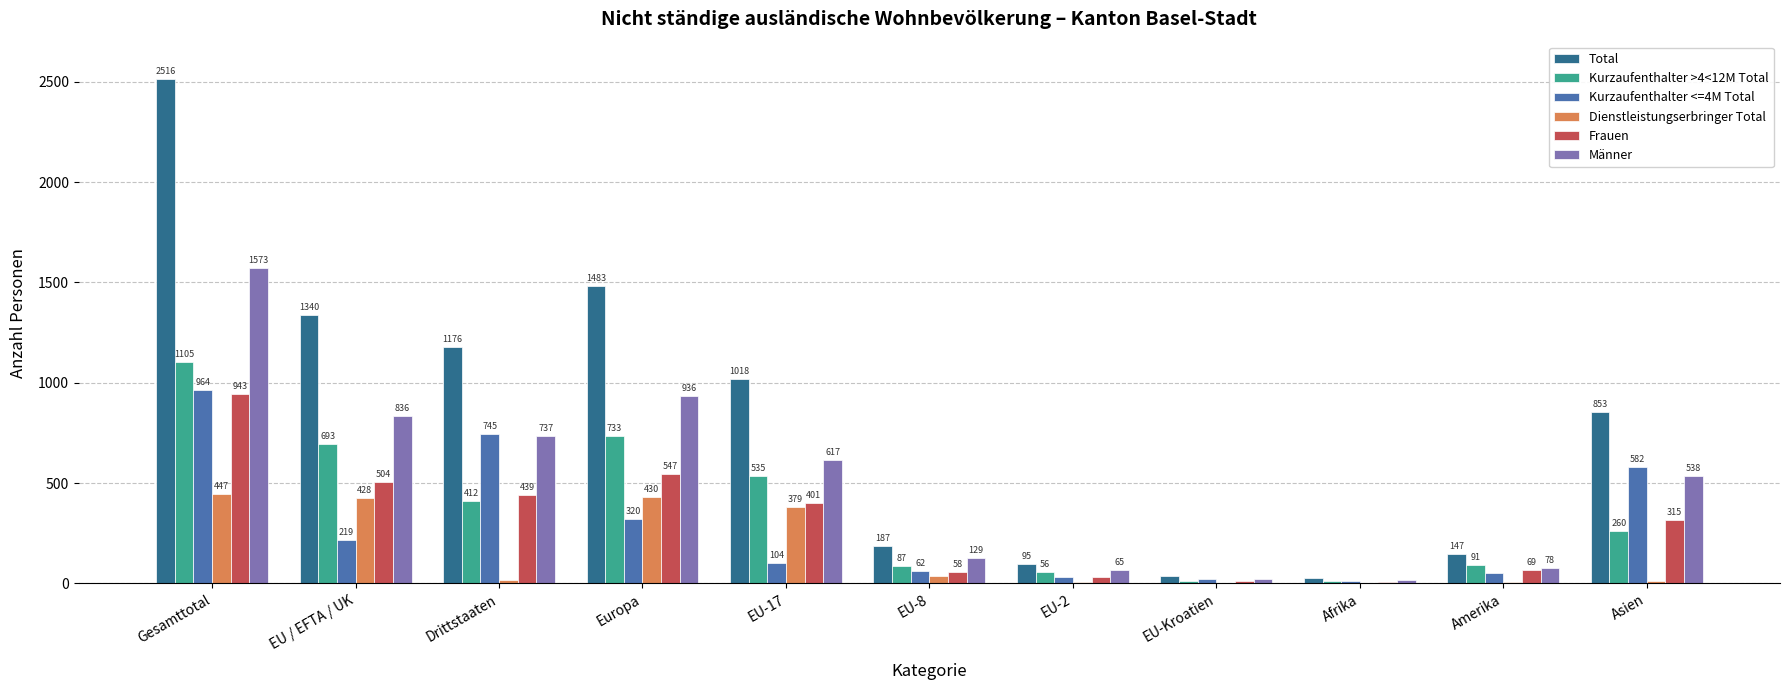

How many values in Dienstleistungserbringer Total are above zero?

10